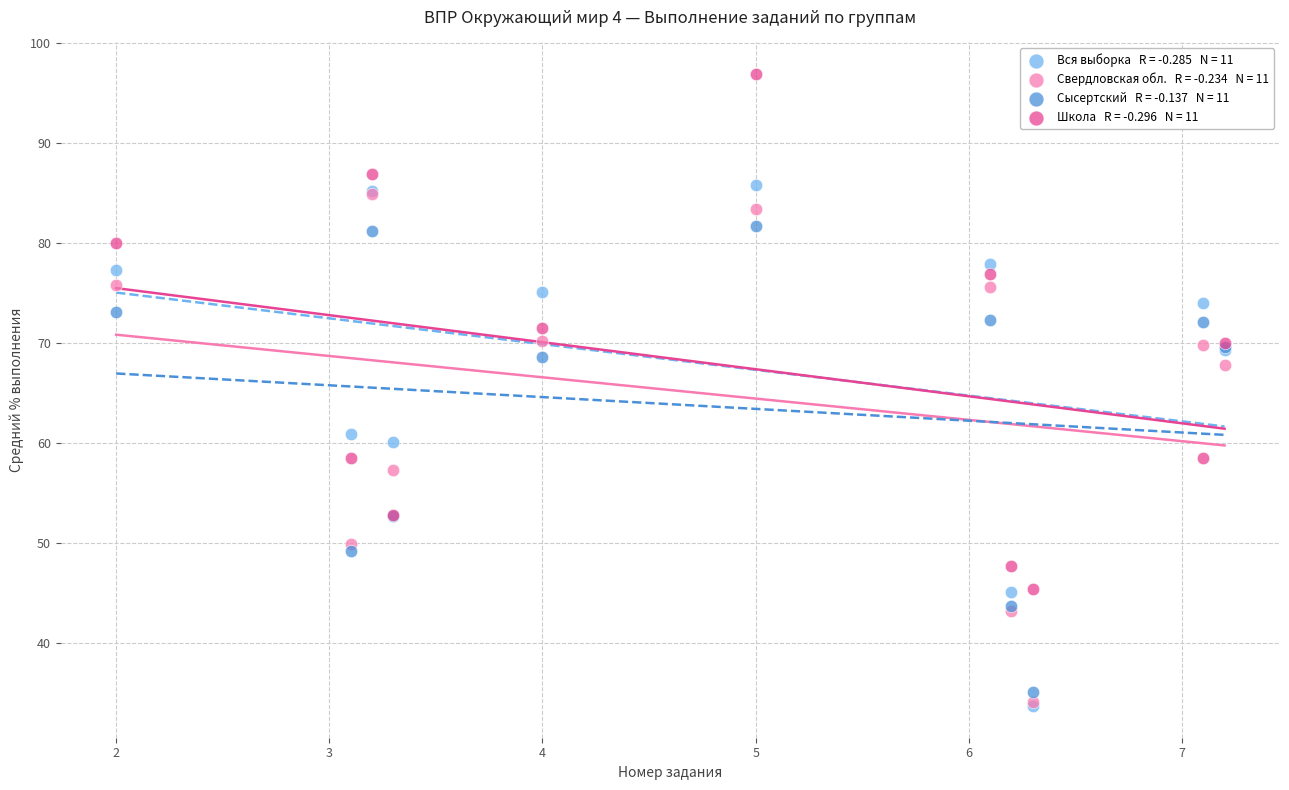

Across all series, what Y value is closest to 65?

67.8